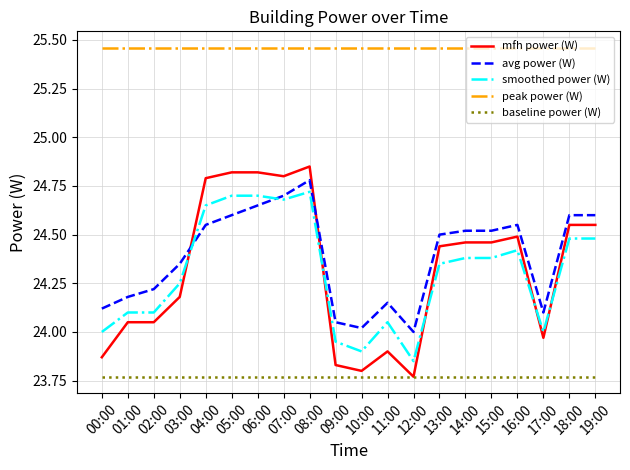

How many lines are shown in the chart?

5